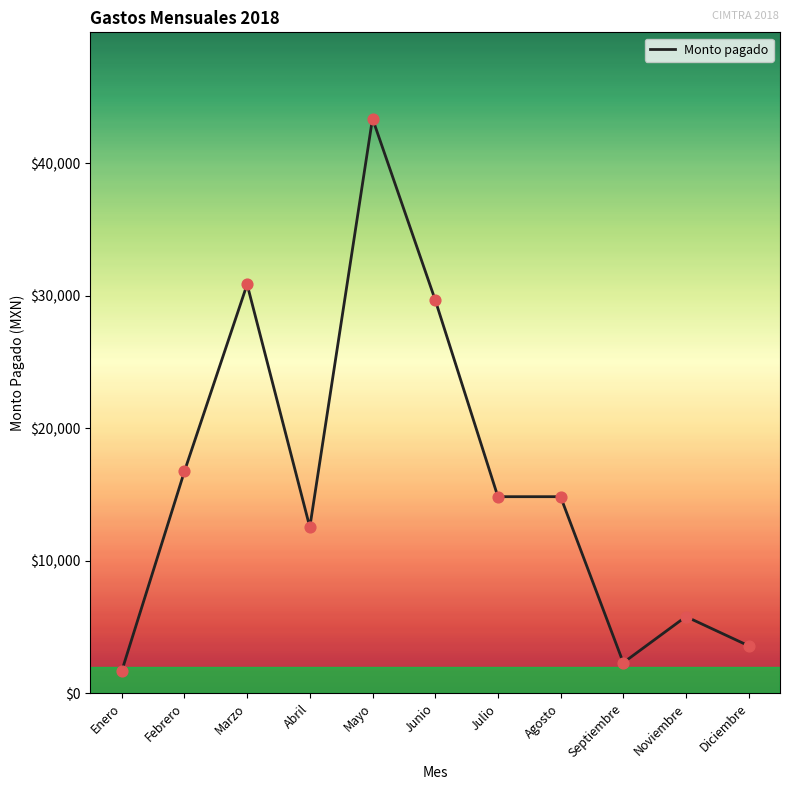

What is the change in value from Mayo to Junio?

-13687.0